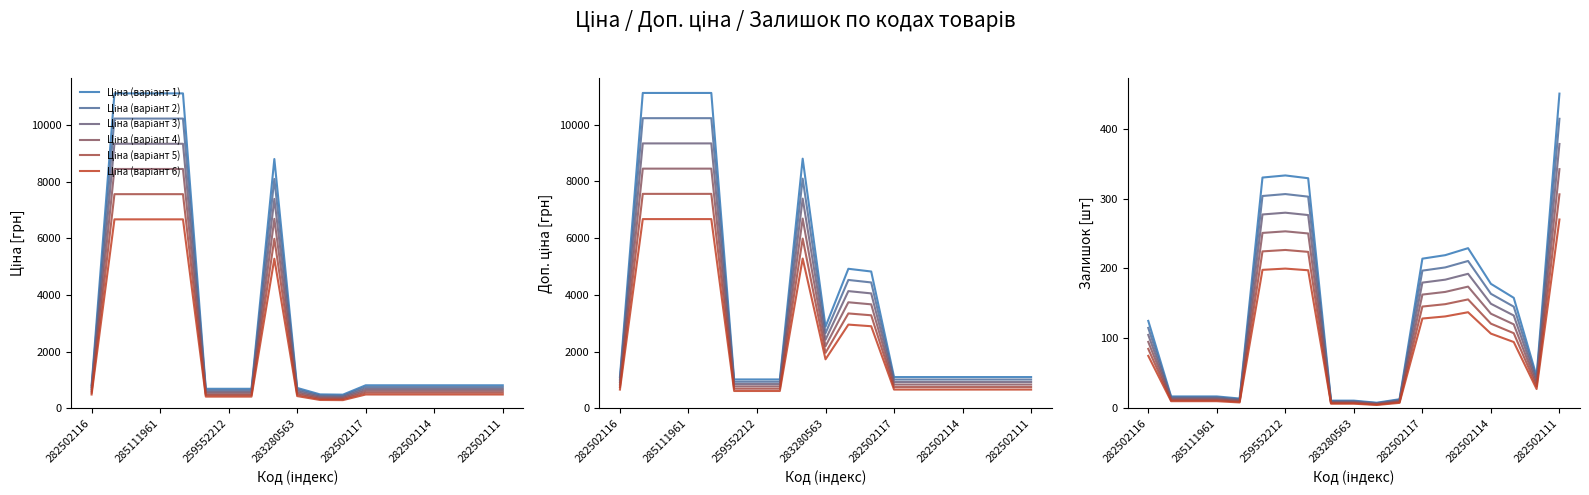

What is the total value across all series at 285111912?

17795.7